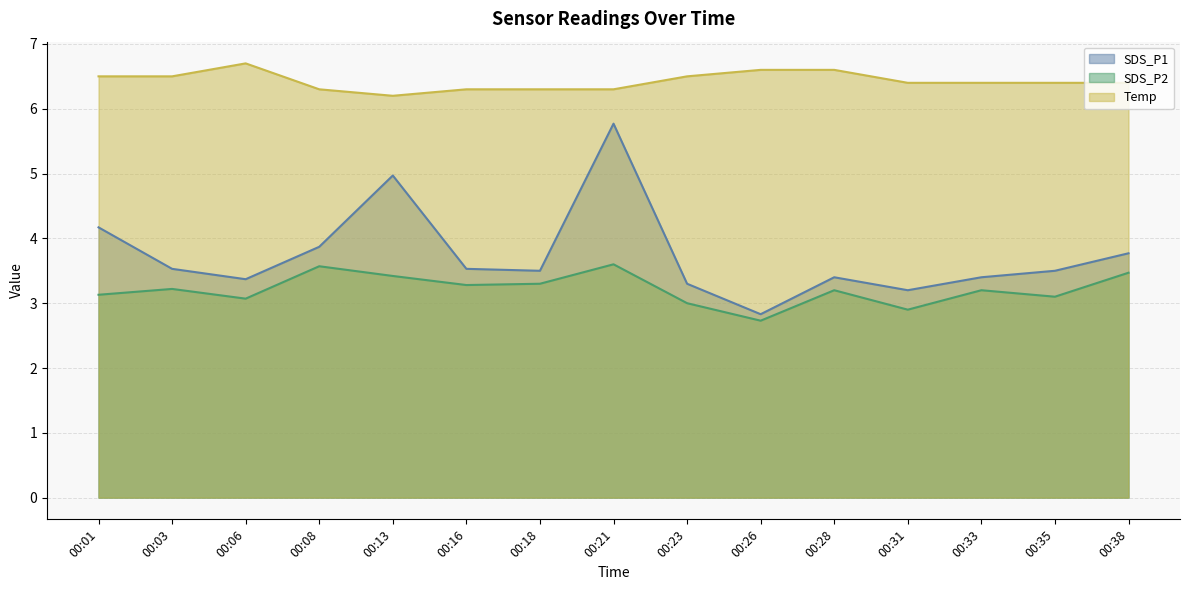

At which category is the sum across all series the highest?

00:21